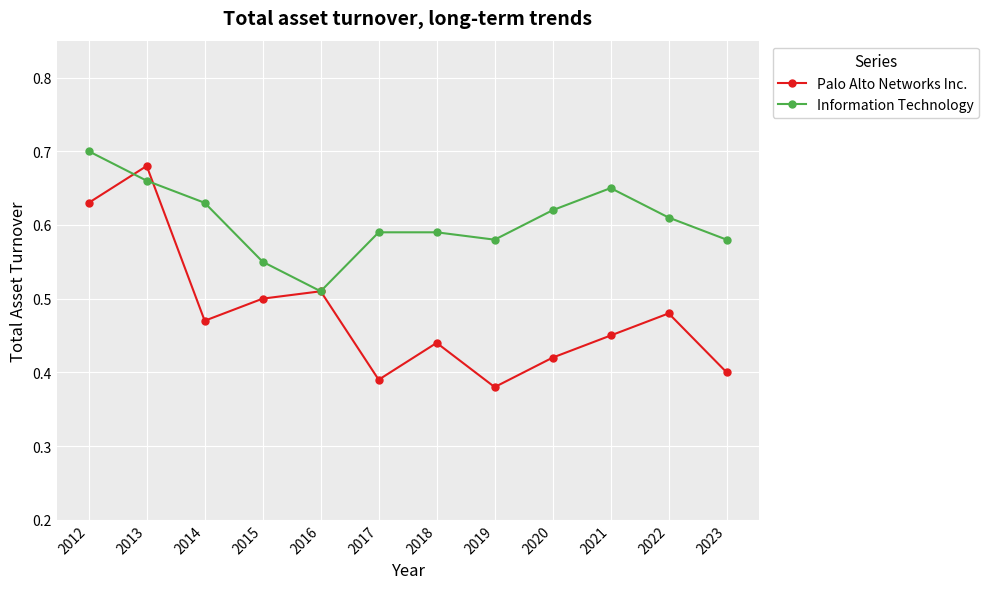

Is it true that Palo Alto Networks Inc. equals 0.5 at 2016?

True